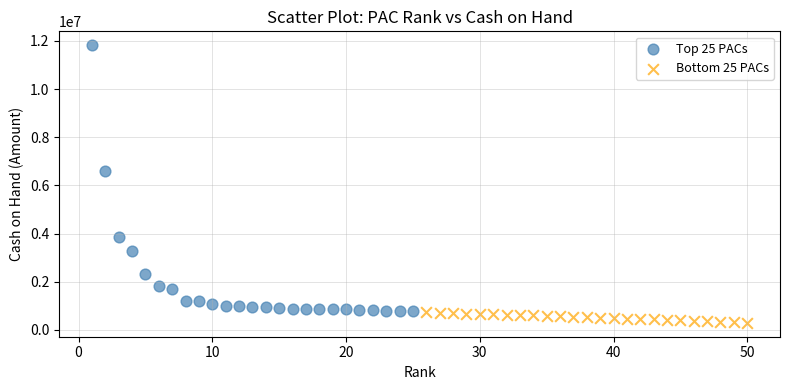

Which series has the widest spread of Y values?

Top 25 PACs